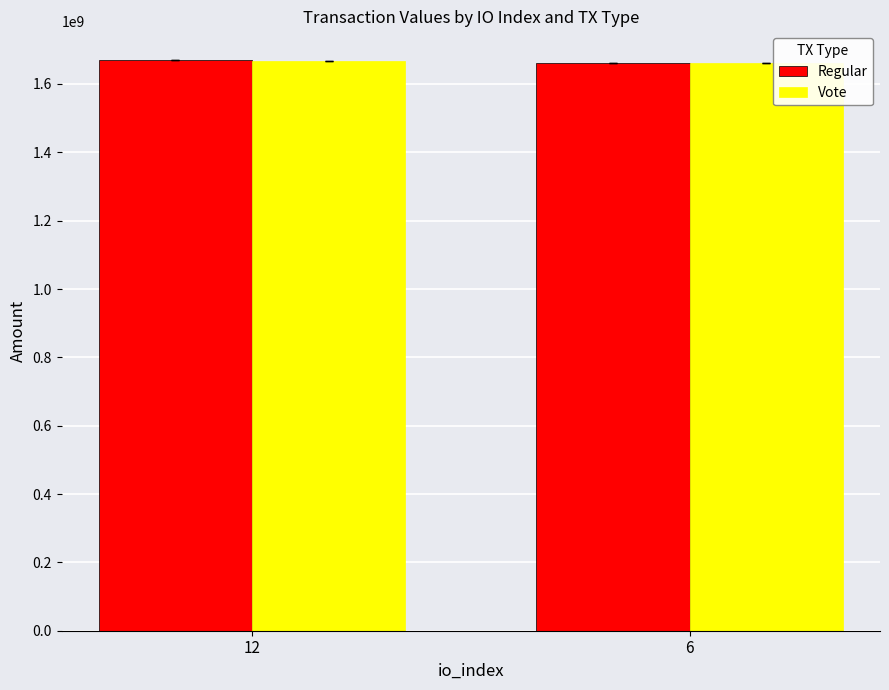

What is the value of the Regular bar at the 2nd from the left?

1661790958